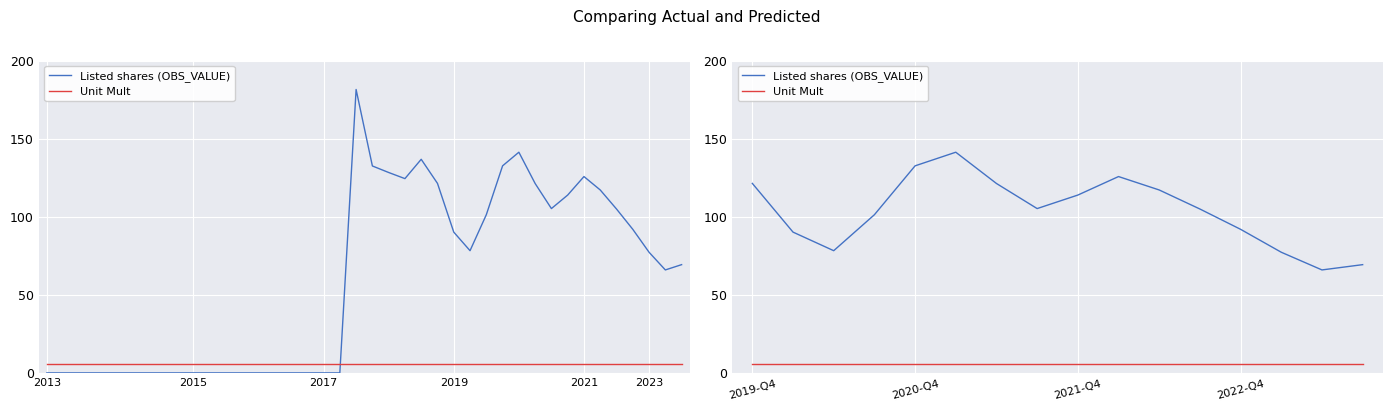

List the series in order of their overall mean, highest first.

Listed shares (OBS_VALUE), Unit Mult